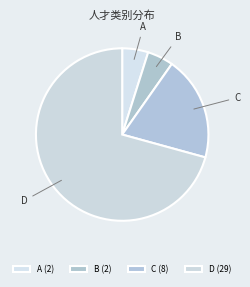

Which slice represents more than half of the pie?

D